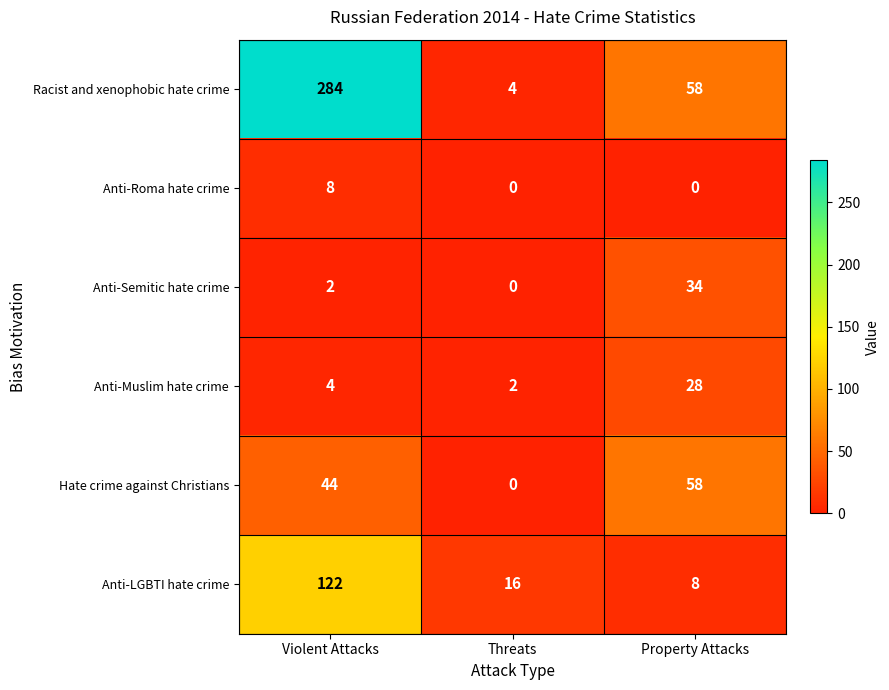

Rank the series by their maximum value, from highest to lowest.

Racist and xenophobic hate crime, Anti-LGBTI hate crime, Hate crime against Christians, Anti-Semitic hate crime, Anti-Muslim hate crime, Anti-Roma hate crime